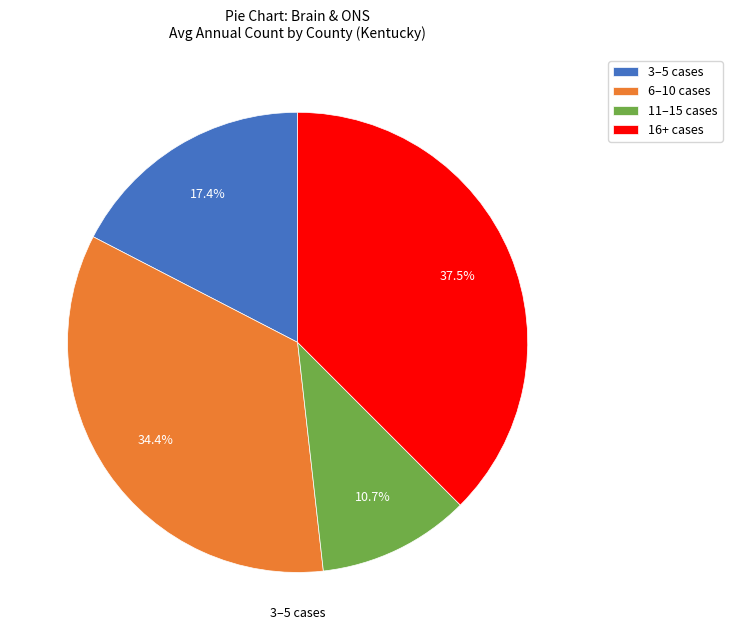

What is the ratio of the value at 6–10 cases to the value at 16+ cases?

0.9